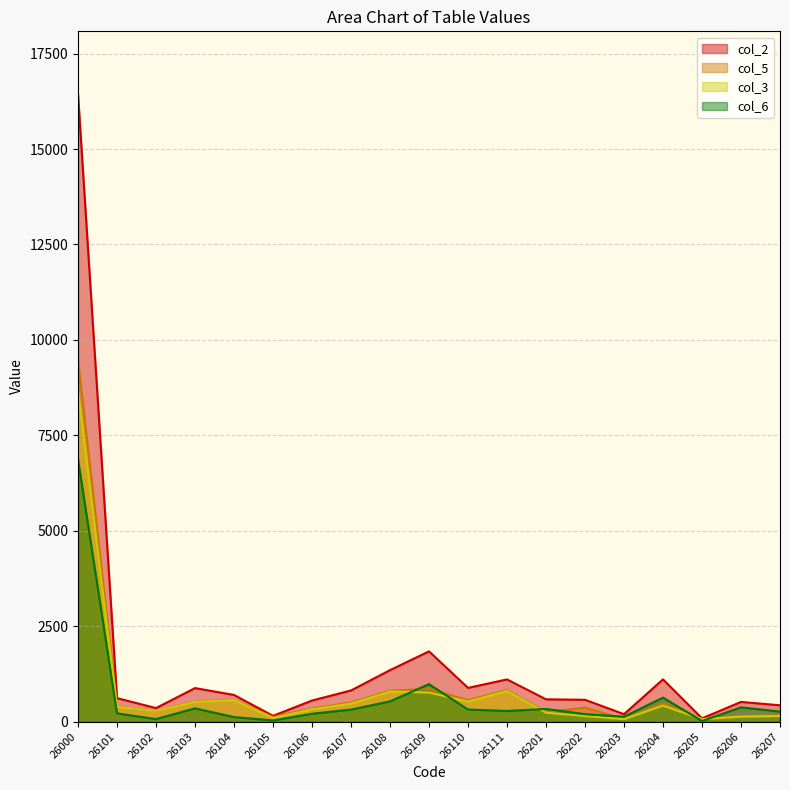

Between 26108 and 26202, which series saw the biggest shift?

col_2